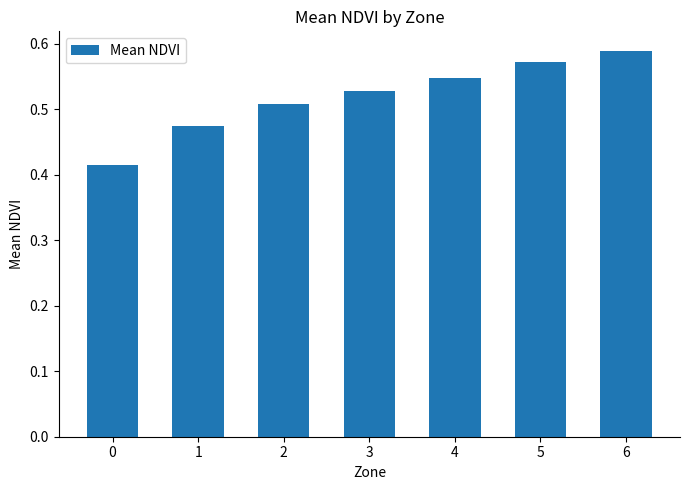

The chart shows a value of 0.2 at 0. True or false?

False